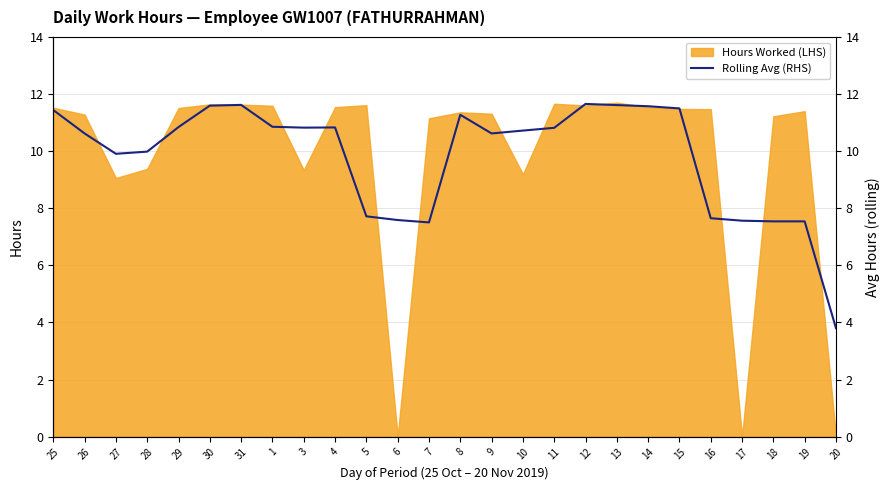

What is the sum of all values?

255.2